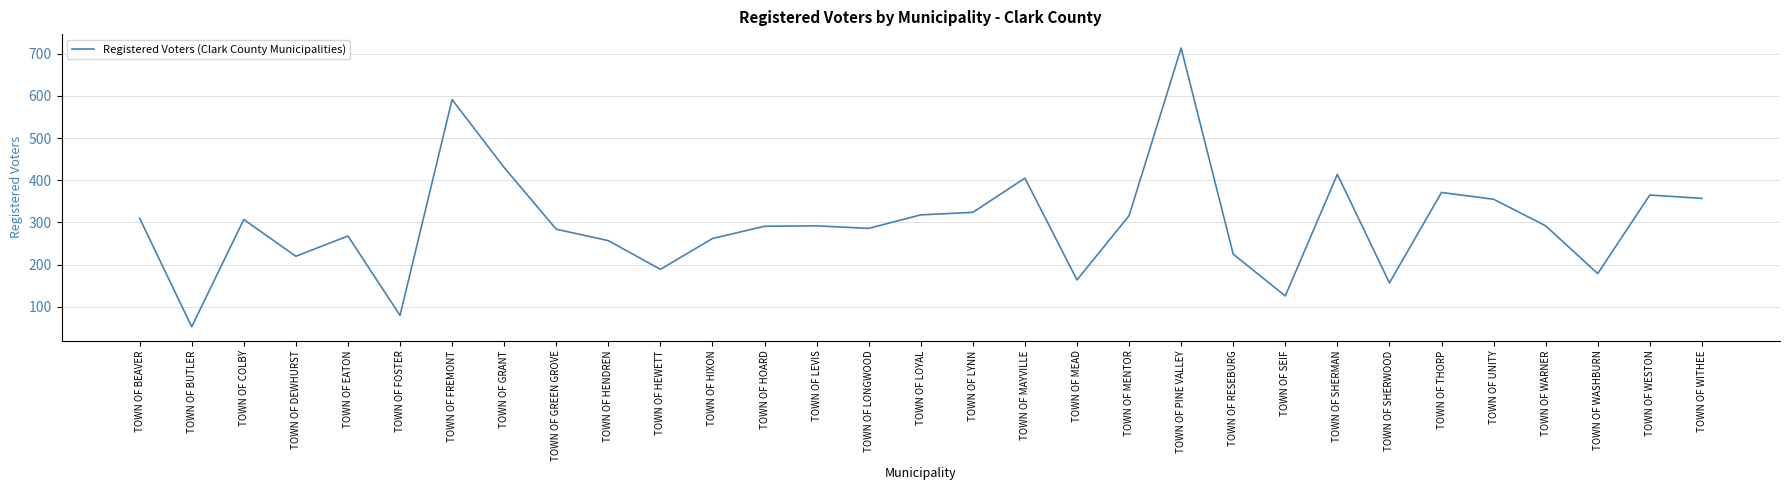

How many series are shown in this chart?

1